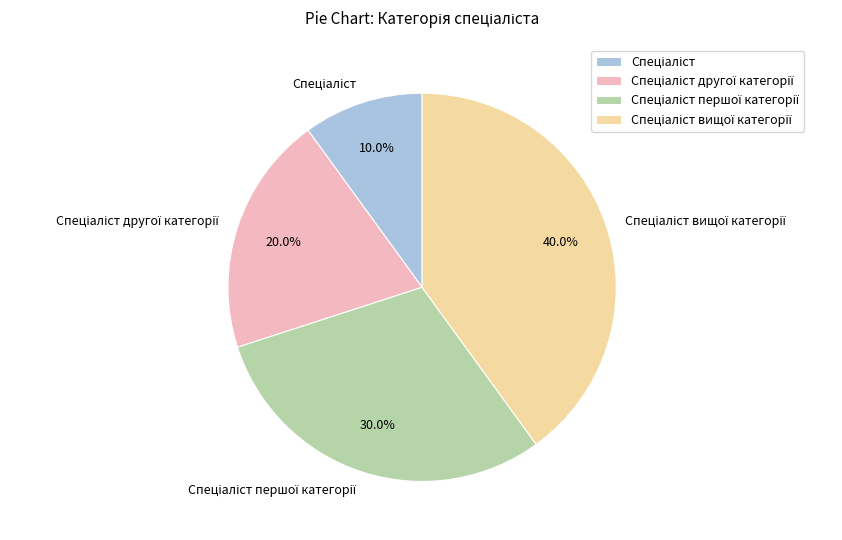

Is there a majority slice in this chart?

No